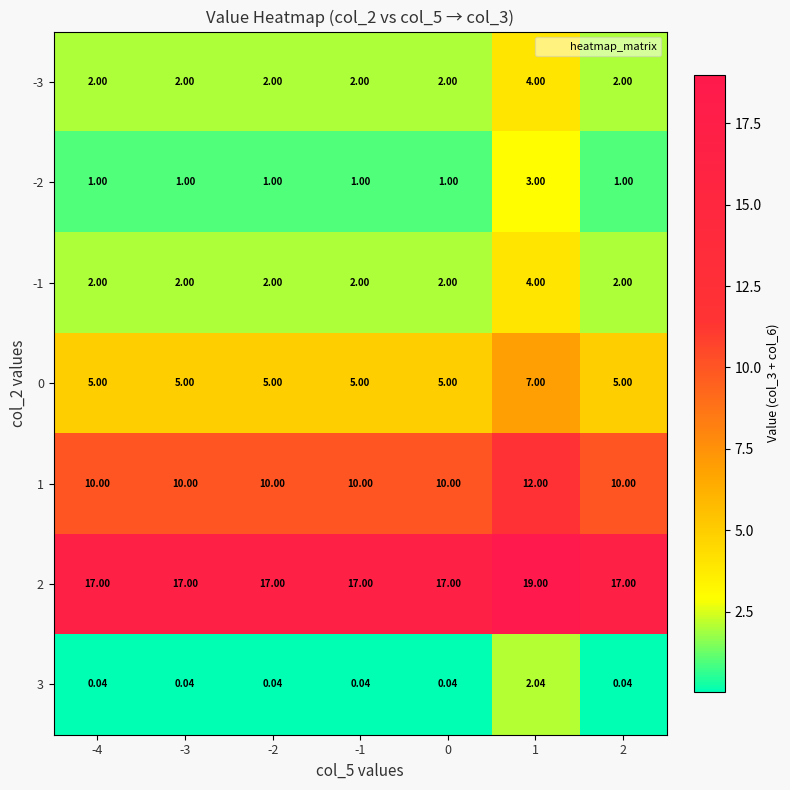

At -1, list the series in order from largest to smallest.

2, 1, 0, -3, -1, -2, 3